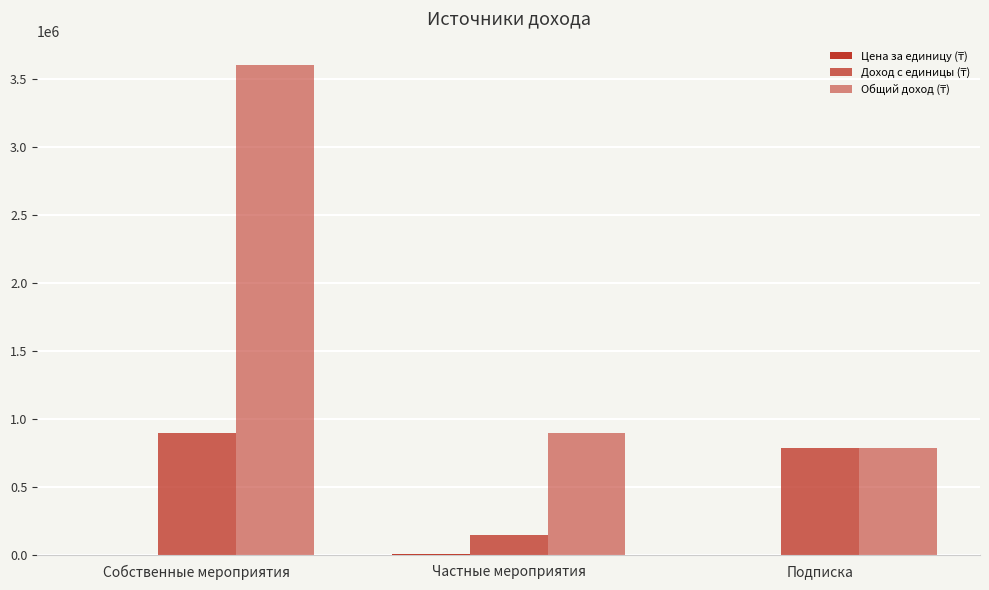

What is the lowest value of the Доход с единицы (₸) series?

150000